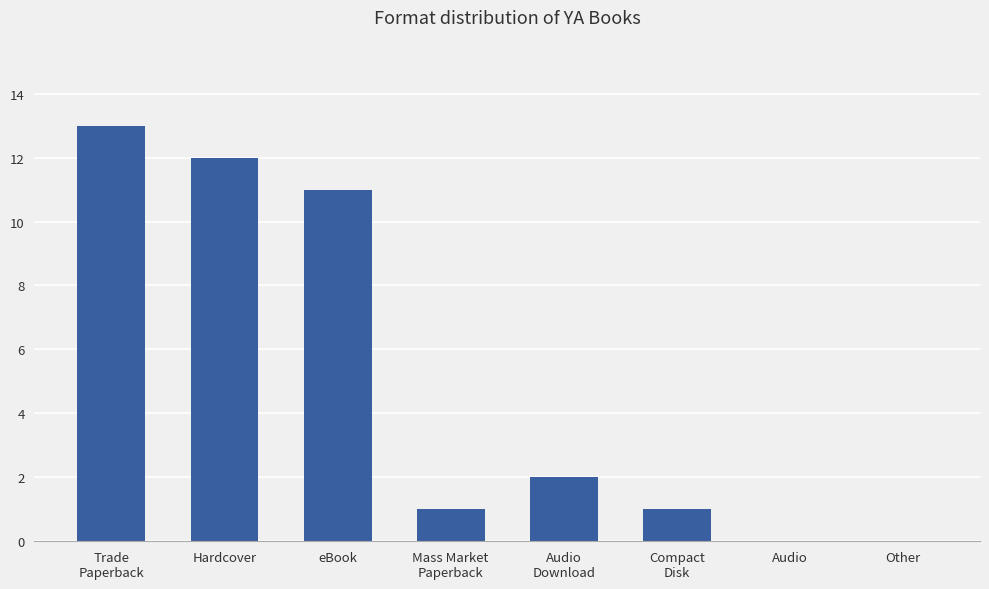

Reading left to right, transcribe all the data shown in this chart.

13	12	11	1	2	1	0	0